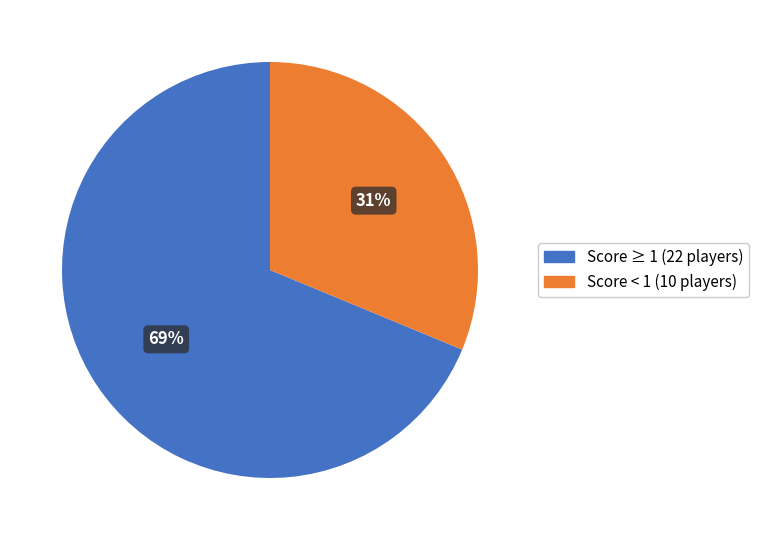

What is the majority slice?

Score ≥ 1 (22 players)